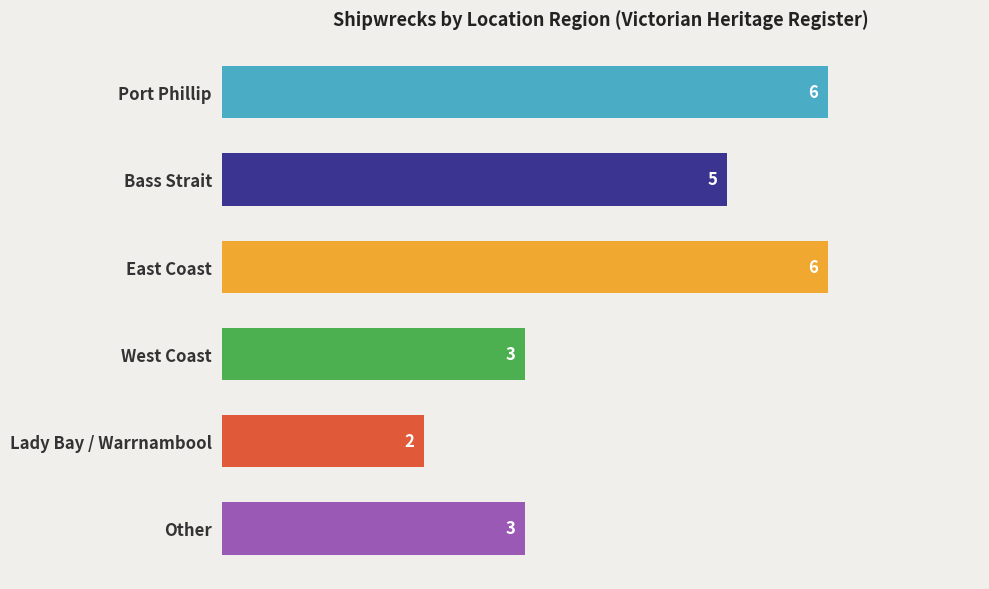

Reading top to bottom, extract all data points from this chart.

Port Phillip=6	Bass Strait=5	East Coast=6	West Coast=3	Lady Bay / Warrnambool=2	Other=3